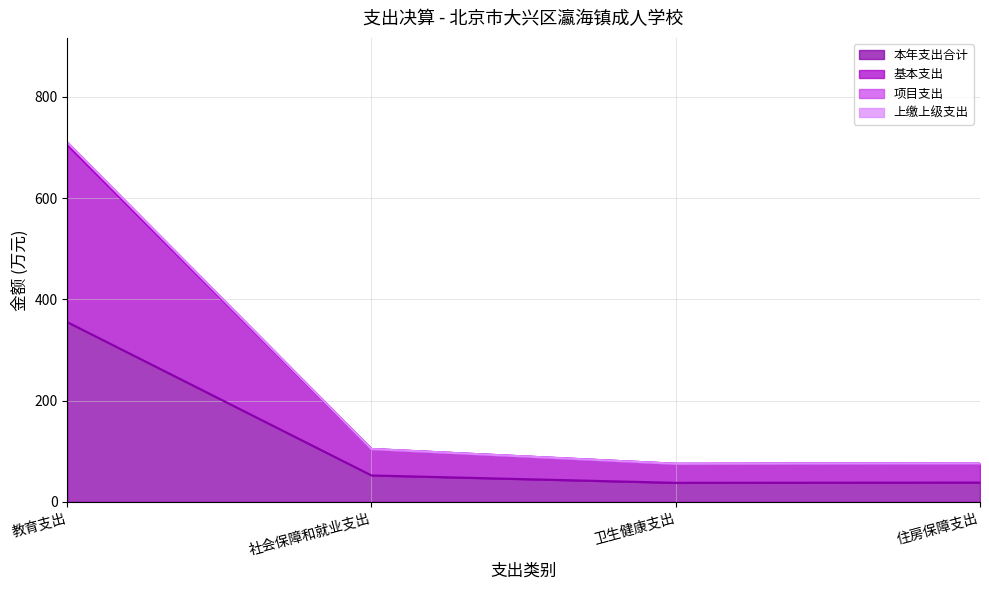

At how many categories does at least one series exceed 220?

1